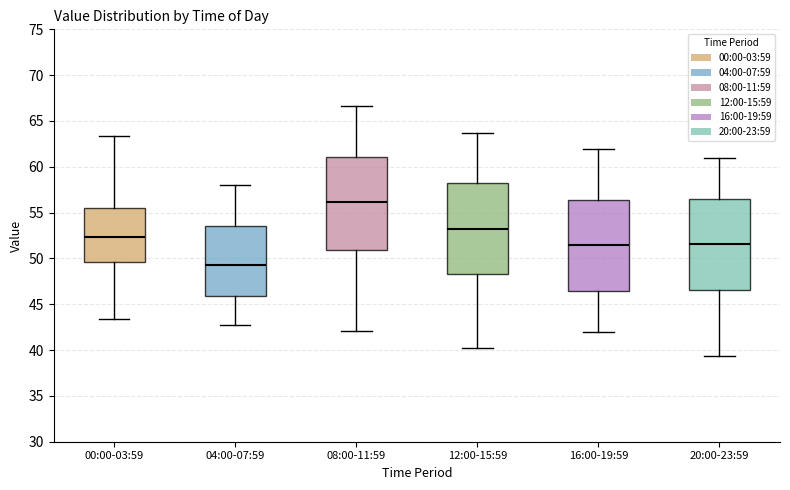

Where is the lower edge of the box for 12:00-15:59 on the y-axis? The values are not printed on the chart, so give them approximately, as read against the axis.

48.5